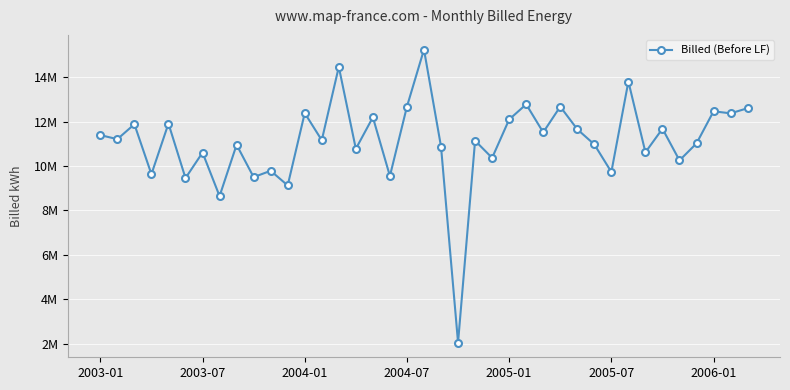

Does the chart have visible grid lines?

Yes